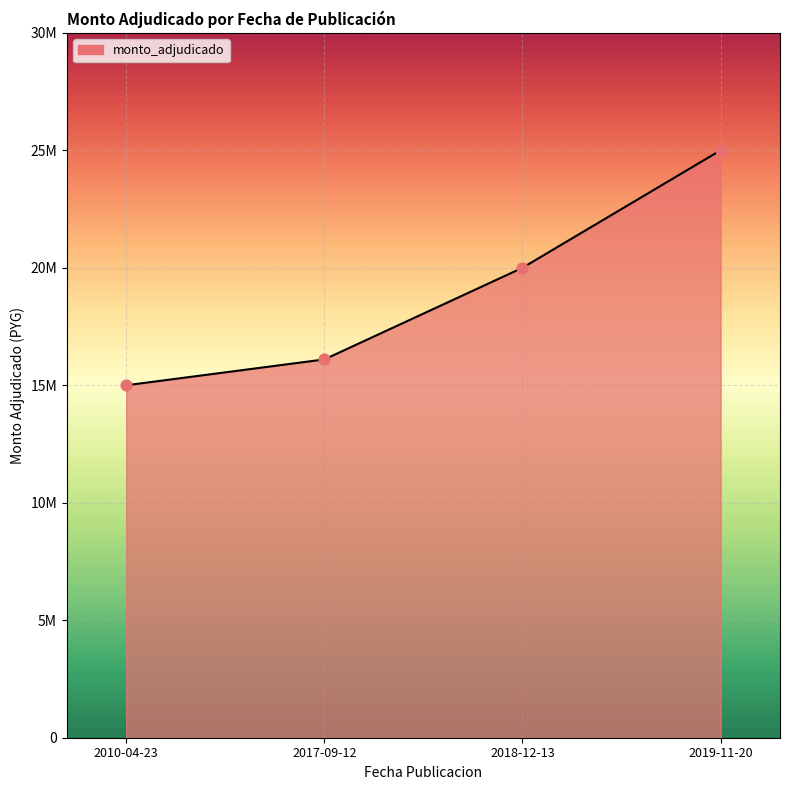

What is the ratio of the value at 2010-04-23 to the value at 2019-11-20?

0.6